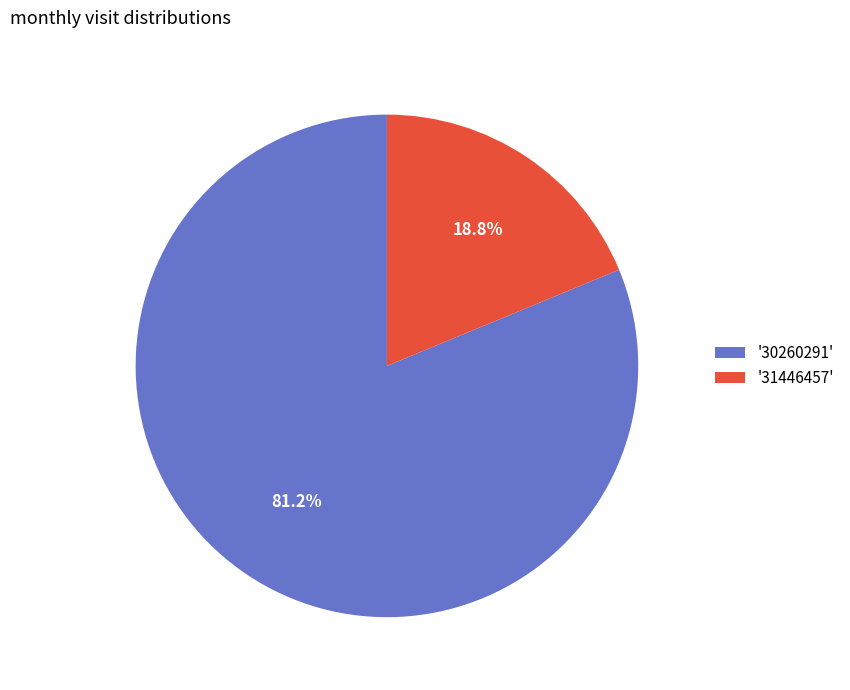

Combined, what portion of the pie is '31446457' and '30260291'?

100.0%